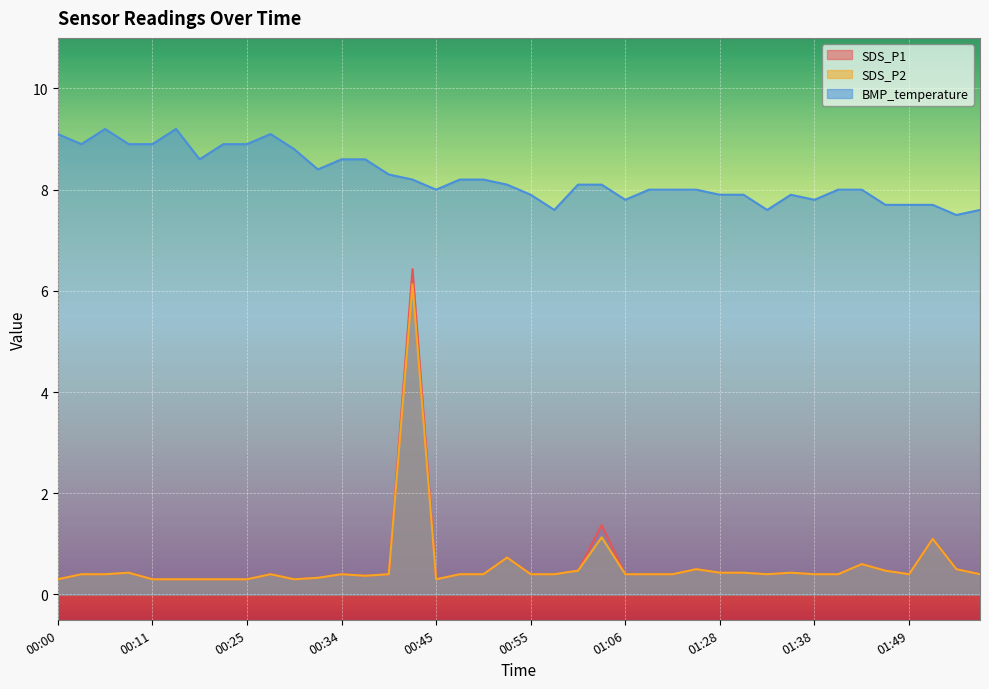

The SDS_P1 series shows 0.3 at 00:32. True or false?

True